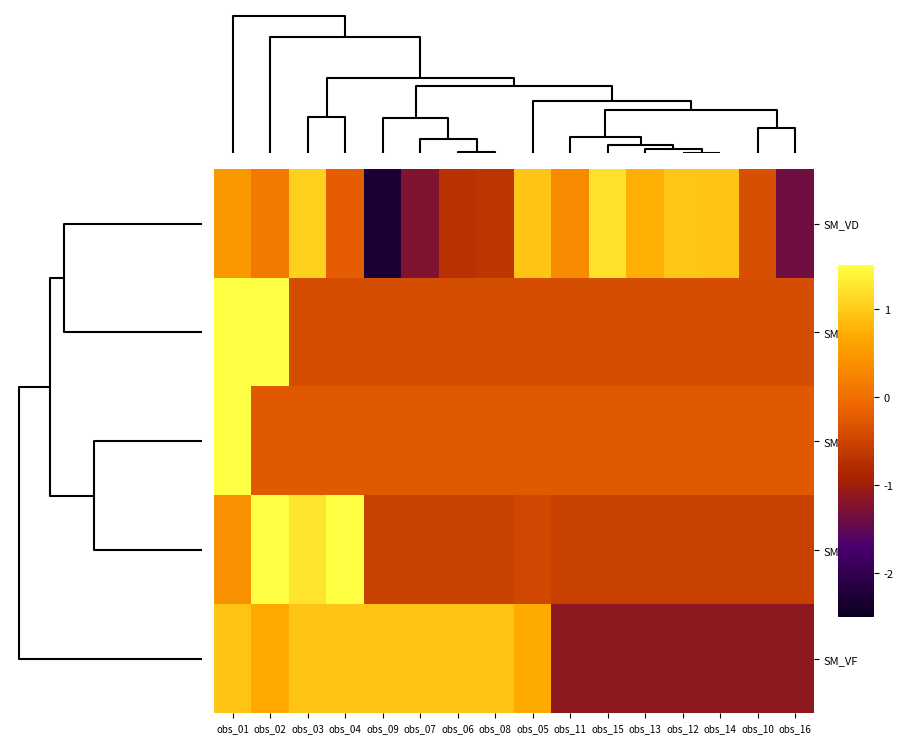

How many categories are shown in the chart?

16